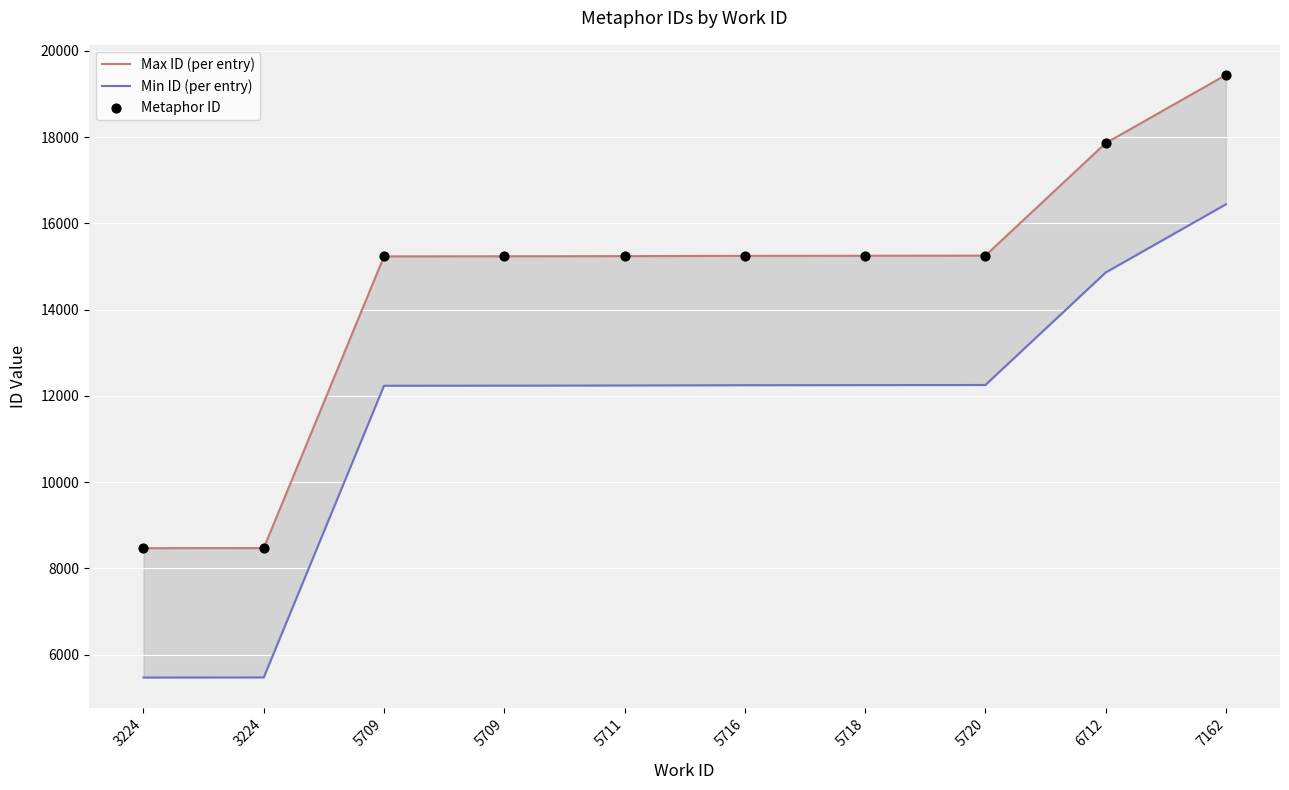

What is the total value across all series at 5716?

42735